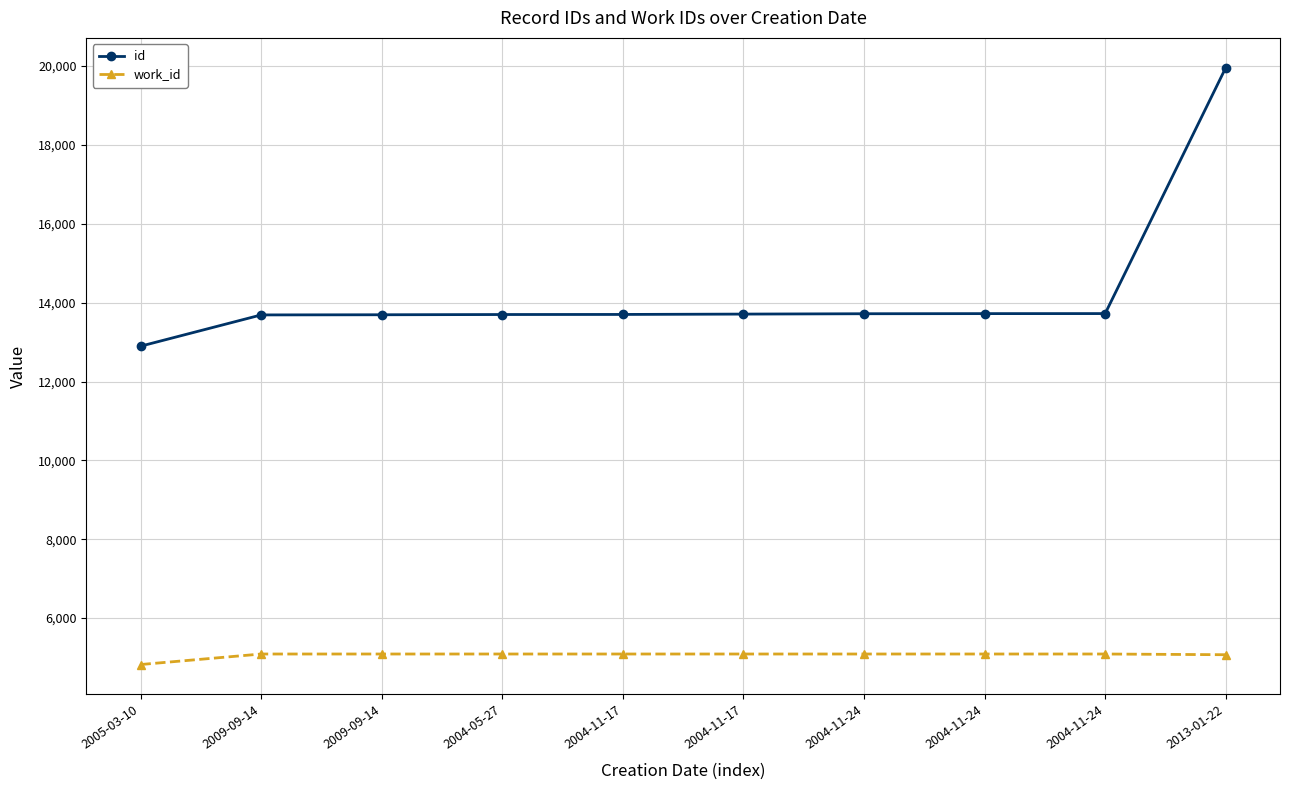

True or false: id and work_id intersect in this chart.

False